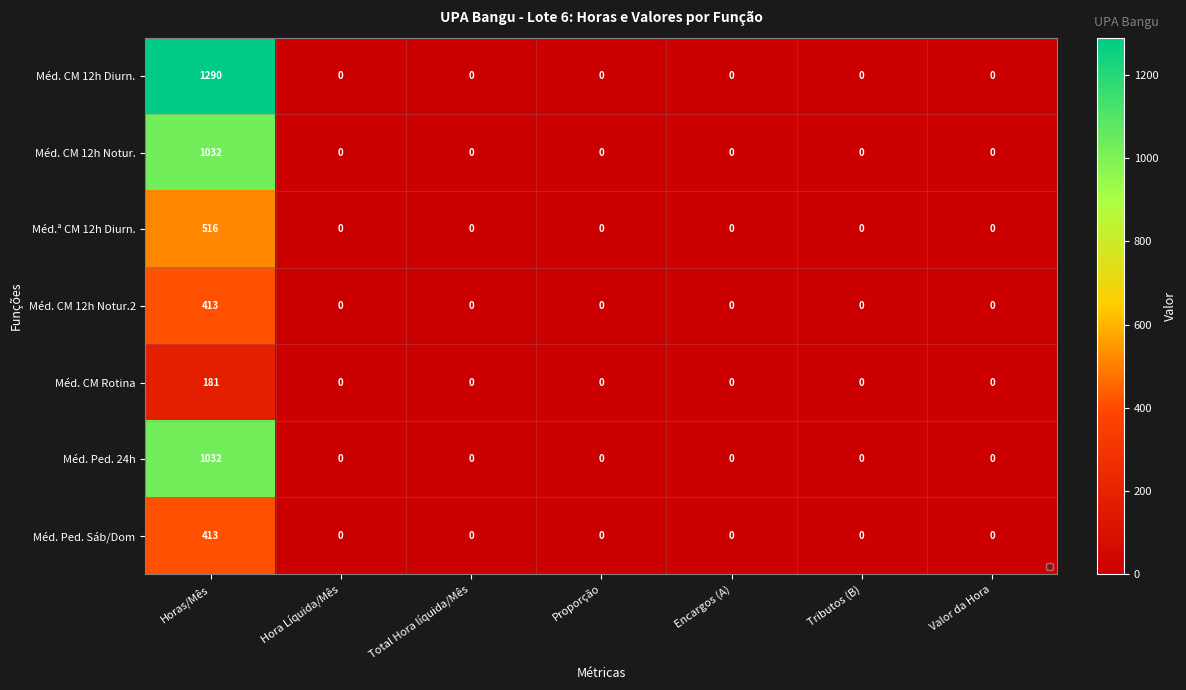

Which series has the widest spread of values?

Méd. CM 12h Diurn.